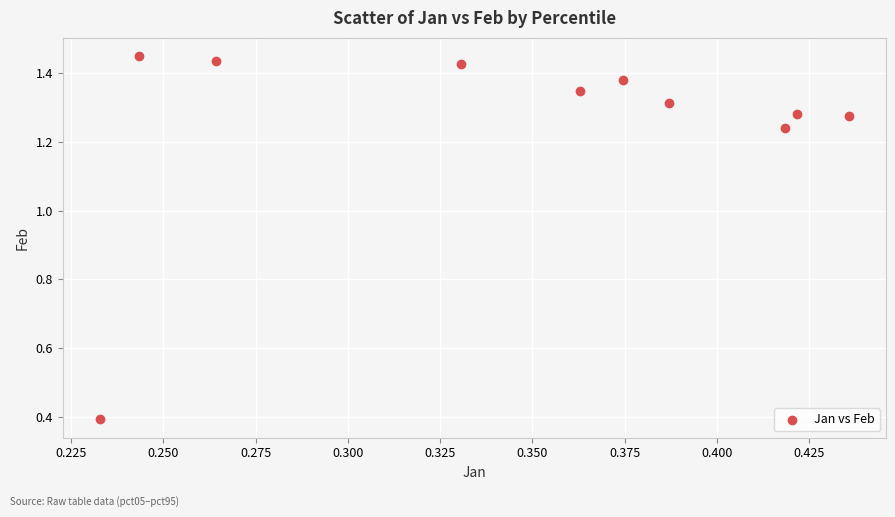

What is the average X value?

0.3